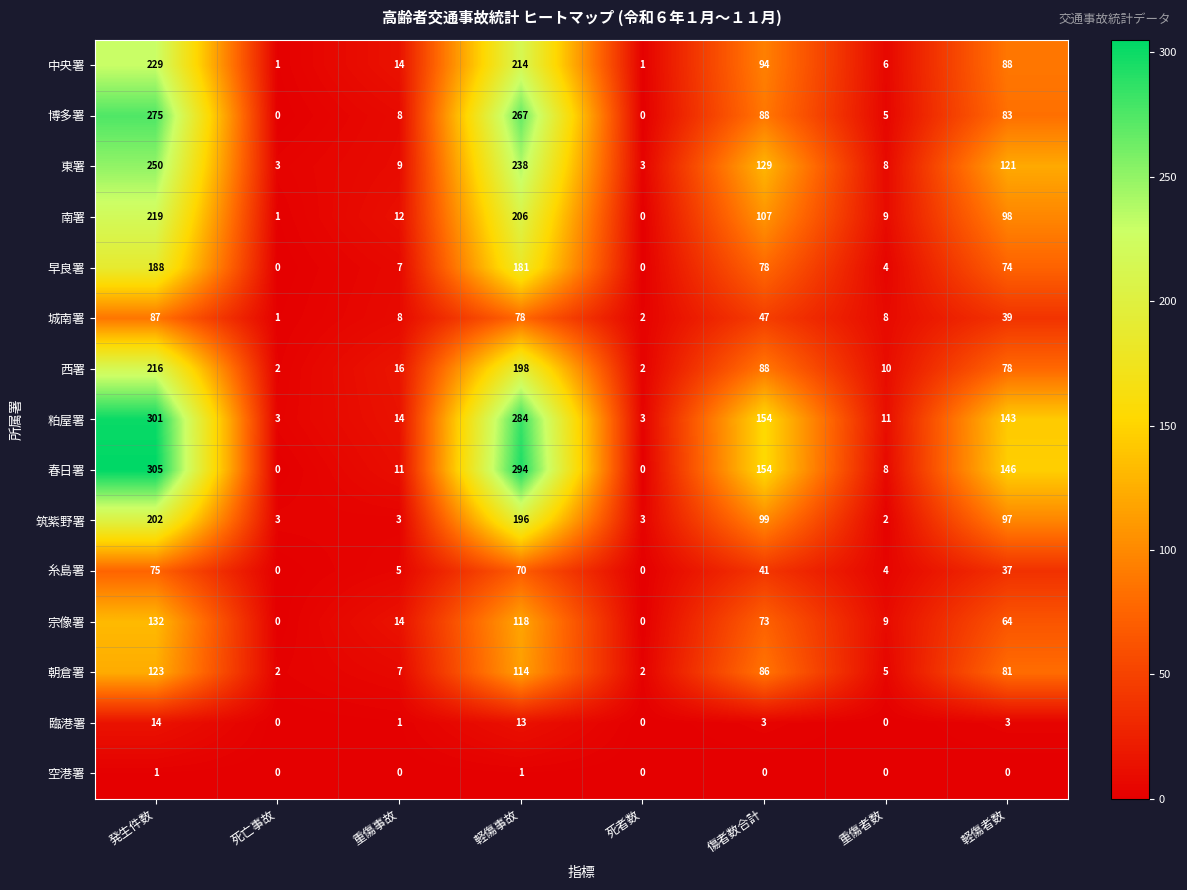

Rank the series by their maximum value, from highest to lowest.

春日署, 粕屋署, 博多署, 東署, 中央署, 南署, 西署, 筑紫野署, 早良署, 宗像署, 朝倉署, 城南署, 糸島署, 臨港署, 空港署